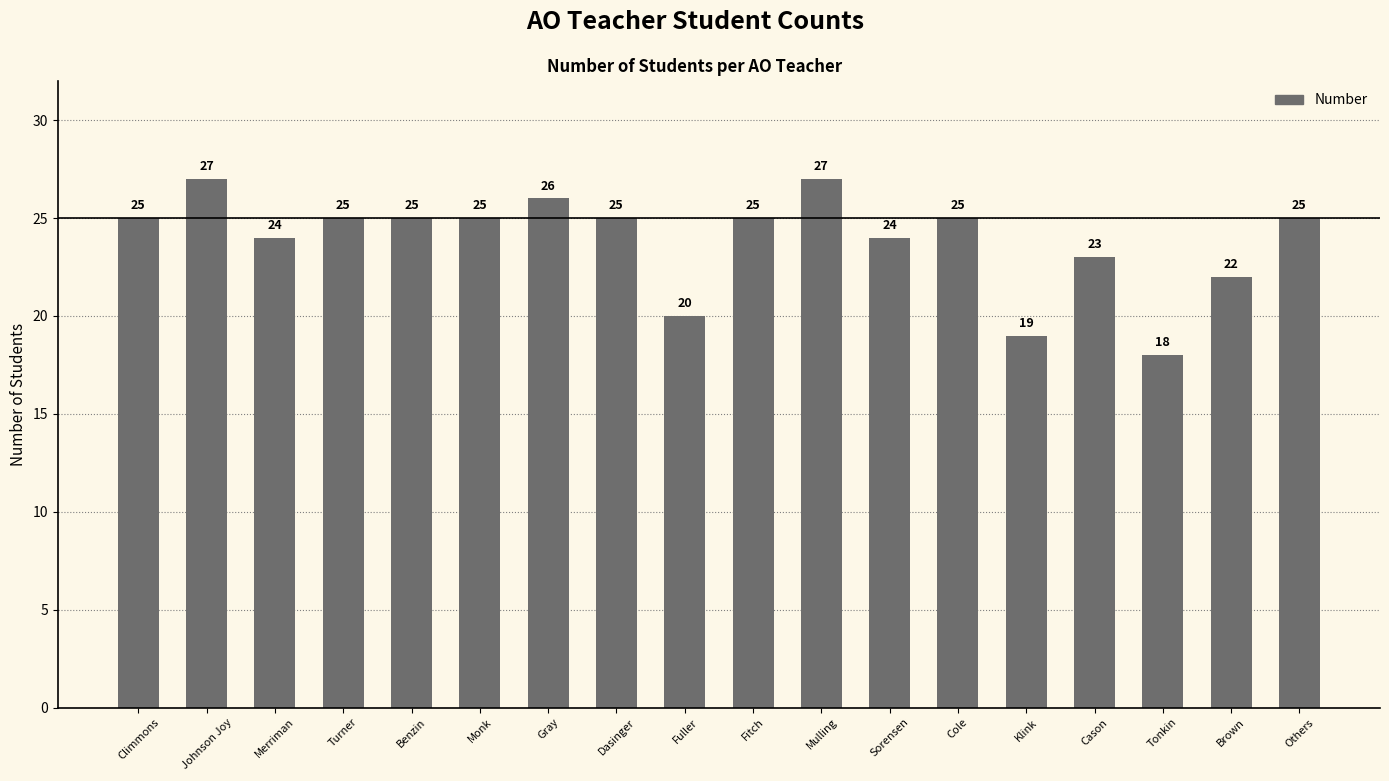

What is the sum of the values at Benzin and Sorensen?

49